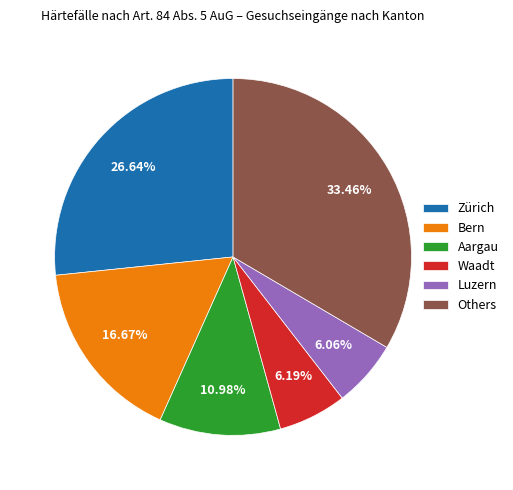

How many slices are in this pie chart?

6